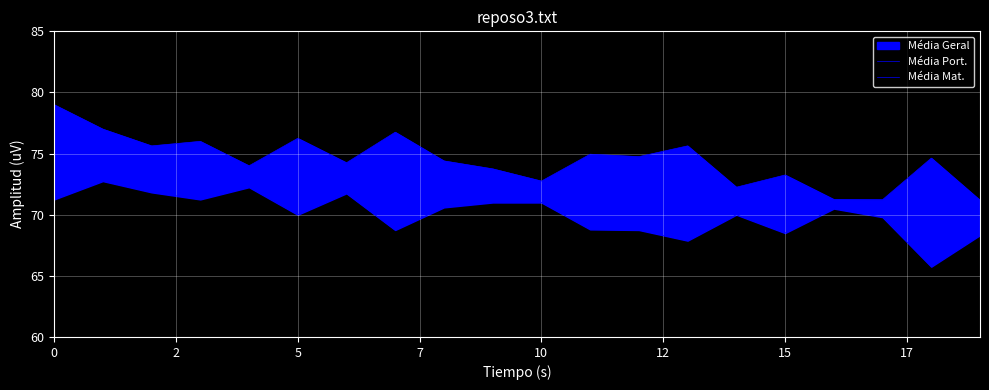

How many lines are shown in the chart?

2